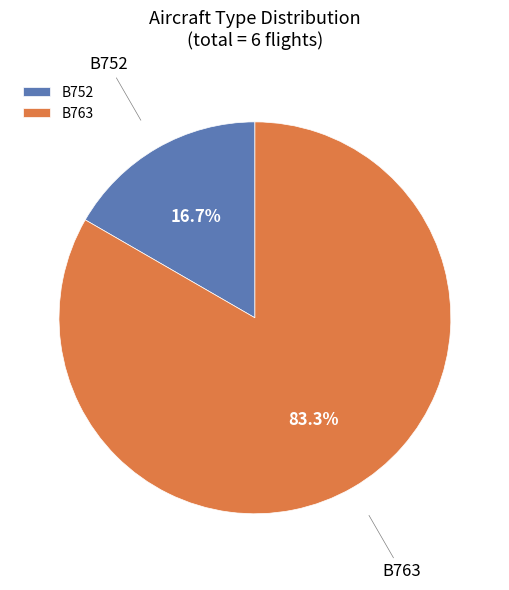

What percentage is the B752 slice, to the nearest percent?

17%